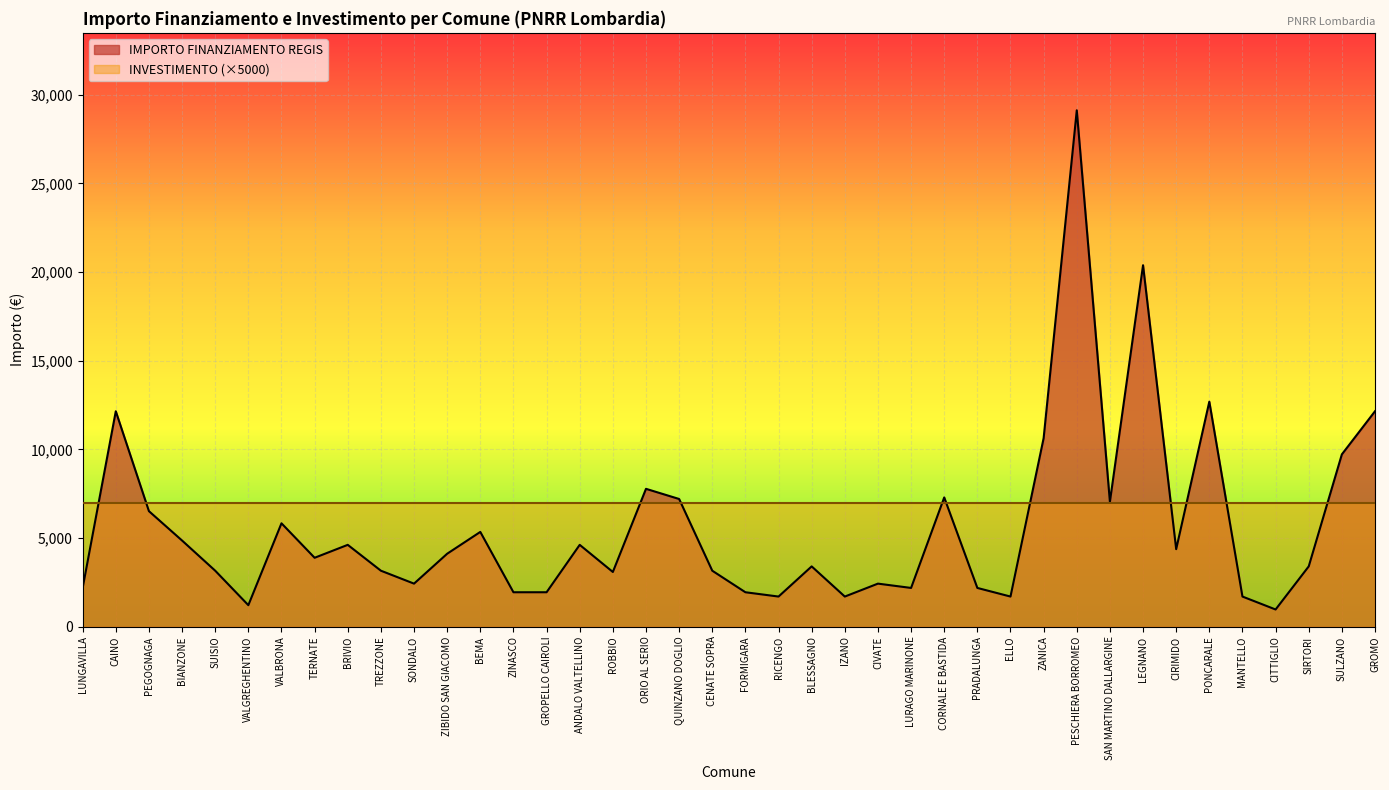

Rank the categories by value from lowest to highest.

CITTIGLIO, VALGREGHENTINO, RICENGO, IZANO, ELLO, MANTELLO, ZINASCO, GROPELLO CAIROLI, FORMIGARA, LUNGAVILLA, LURAGO MARINONE, PRADALUNGA, SONDALO, CIVATE, ROBBIO, SUISIO, TREZZONE, CENATE SOPRA, BLESSAGNO, SIRTORI, TERNATE, ZIBIDO SAN GIACOMO, CIRIMIDO, BRIVIO, ANDALO VALTELLINO, BIANZONE, BEMA, VALBRONA, PEGOGNAGA, SAN MARTINO DALLARGINE, QUINZANO DOGLIO, CORNALE E BASTIDA, ORIO AL SERIO, SULZANO, ZANICA, CAINO, GROMO, PONCARALE, LEGNANO, PESCHIERA BORROMEO